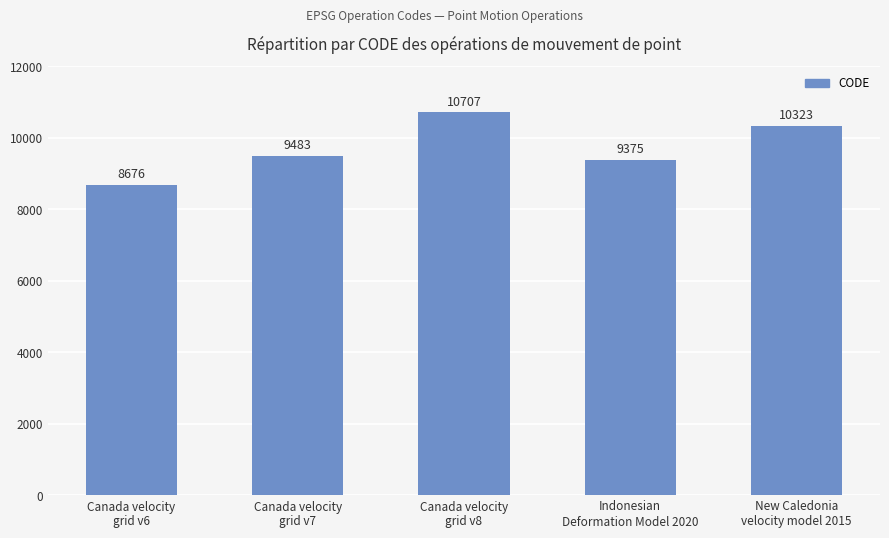

What is the label of the 5th bar from the right?

Canada velocity
grid v6